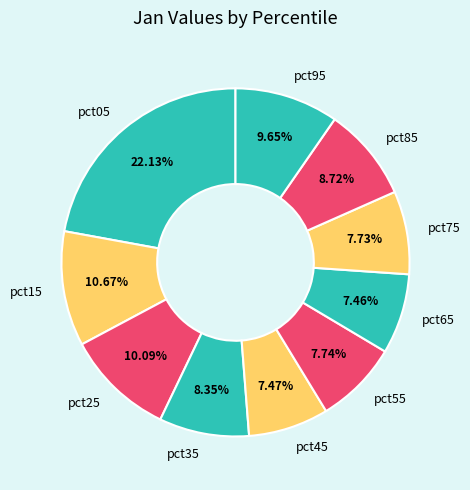

The pct05 slice represents 22% of the pie. True or false?

True